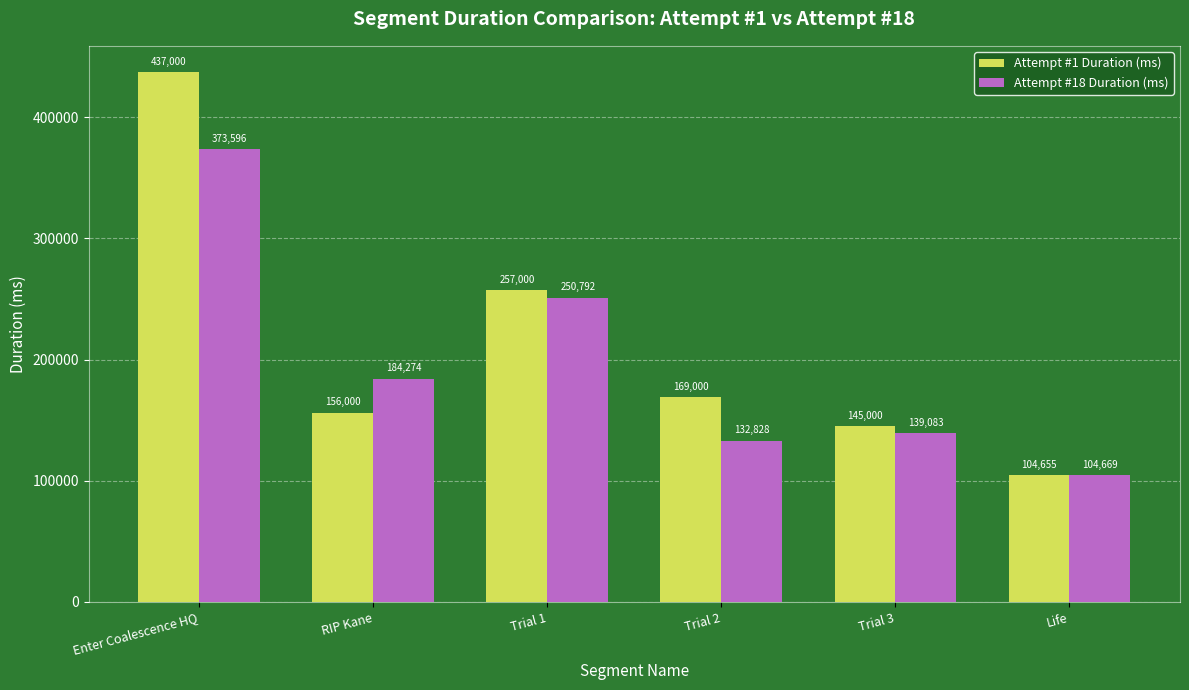

How many bars are there in each group?

2